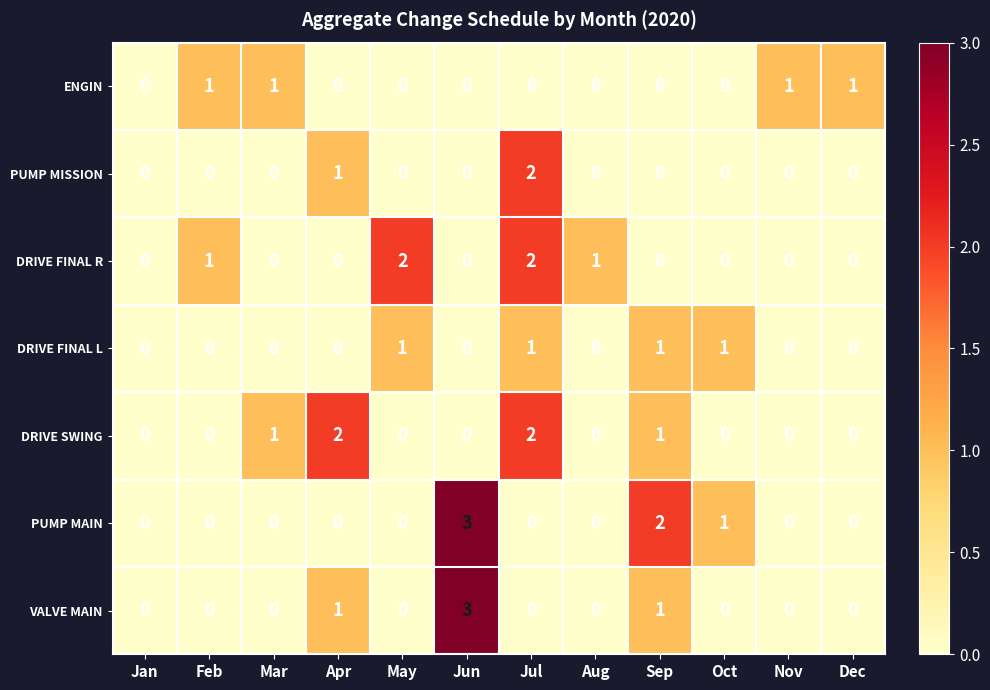

True or false: ENGIN has a value of 0 at Nov.

False